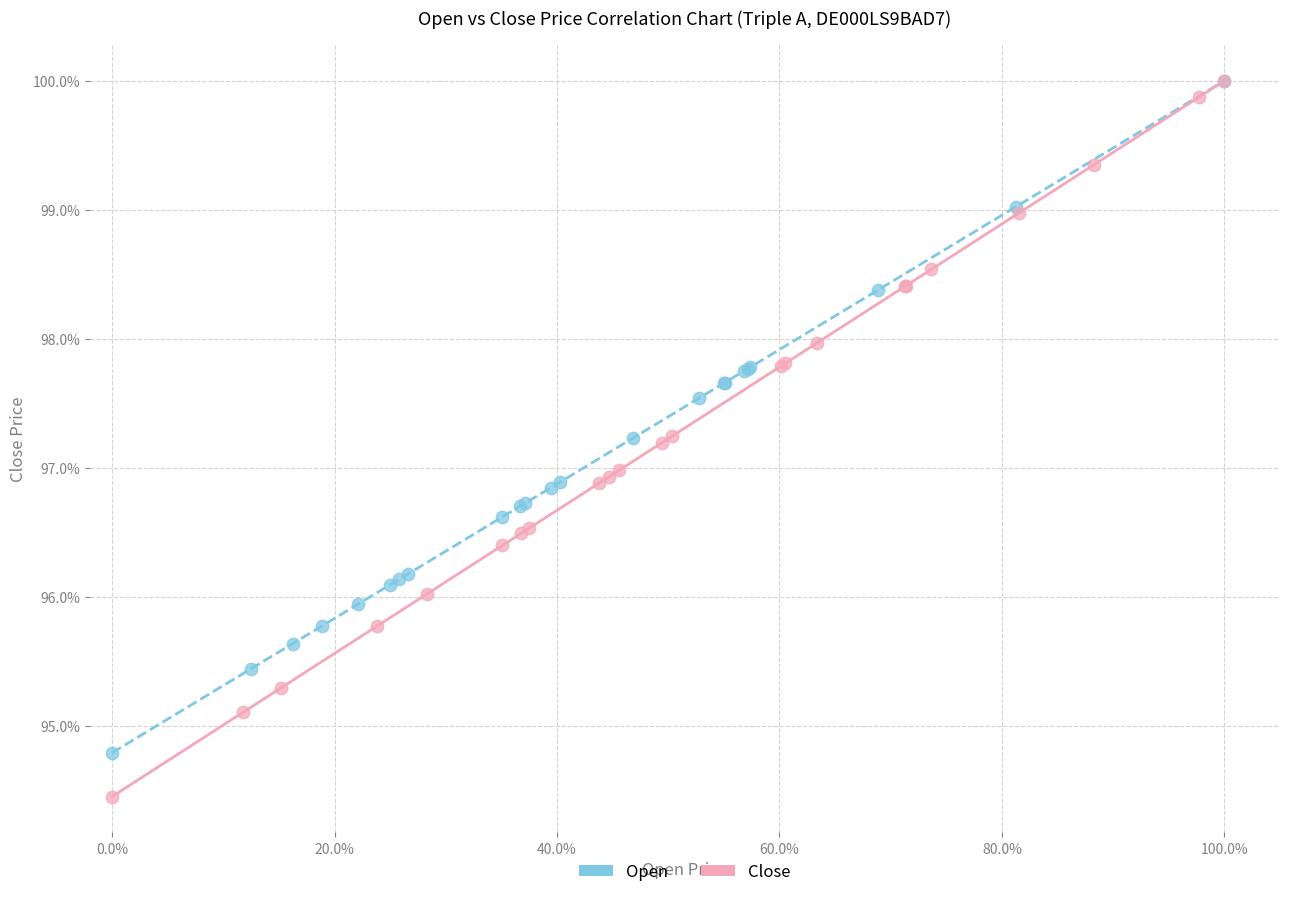

Which series contains the lowest Y value?

Close